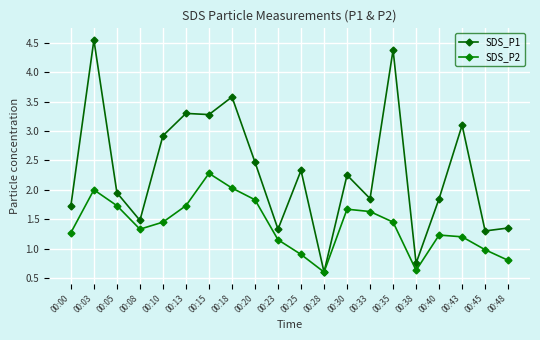

At 00:28, list the series in order from smallest to largest.

SDS_P1, SDS_P2